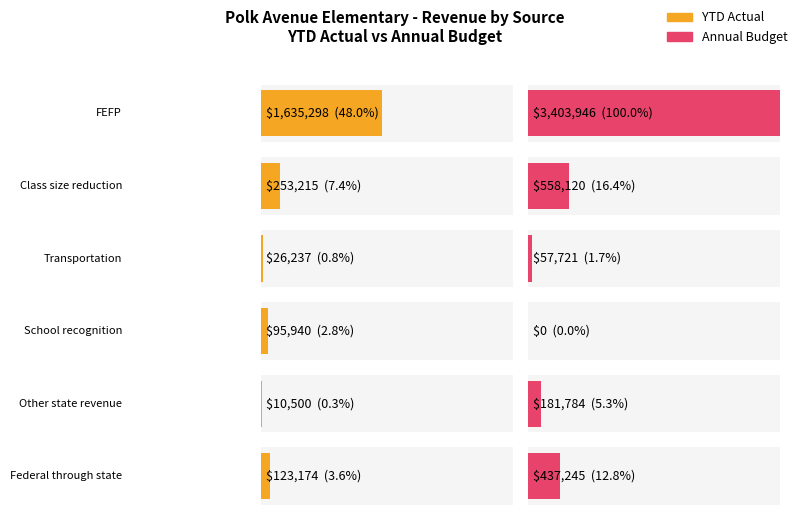

What is the difference between the Annual Budget values at School recognition and Transportation?

57721.0